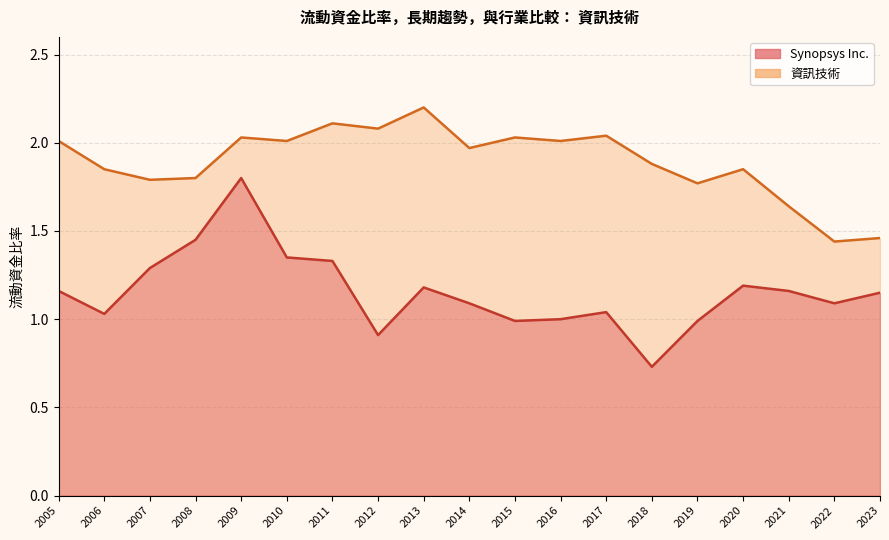

Count the number of categories in the chart.

19